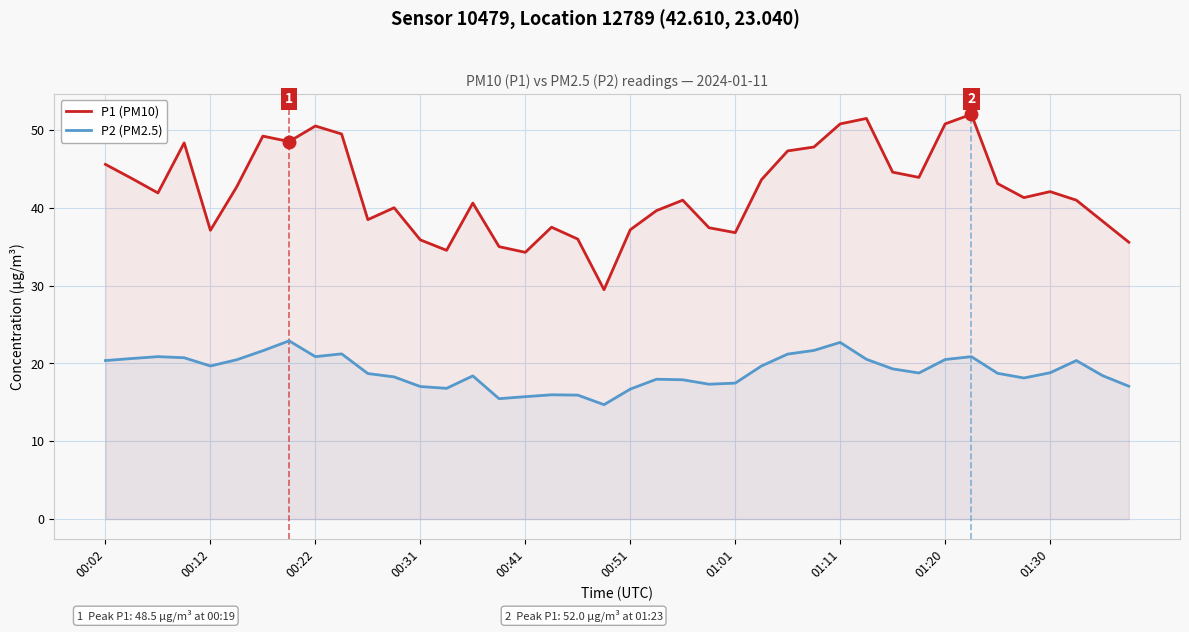

Reading right to left, list all the values displayed in this chart.

P1 (PM10): 35.6	38.3	41.0	42.1	41.3	43.1	52.0	50.8	43.9	44.6	51.5	50.8	47.8	47.3	43.6	36.8	37.4	41.0	39.6	37.2	29.5	36.0	37.5	34.3	35.0	40.6	34.5	35.9	40.0	38.5	49.5	50.5	48.5	49.2	42.7	37.1	48.3	41.9	43.8	45.6
P2 (PM2.5): 17.1	18.4	20.4	18.8	18.1	18.7	20.9	20.5	18.8	19.3	20.5	22.7	21.7	21.2	19.7	17.5	17.3	17.9	18.0	16.7	14.7	15.9	16.0	15.7	15.5	18.4	16.8	17.0	18.3	18.7	21.2	20.9	22.9	21.6	20.5	19.7	20.7	20.9	20.6	20.4